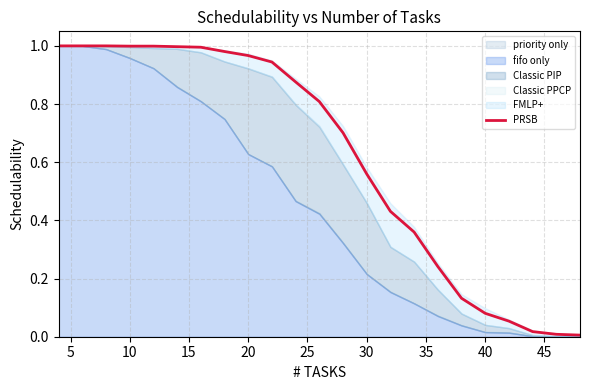

How many lines are shown in the chart?

1